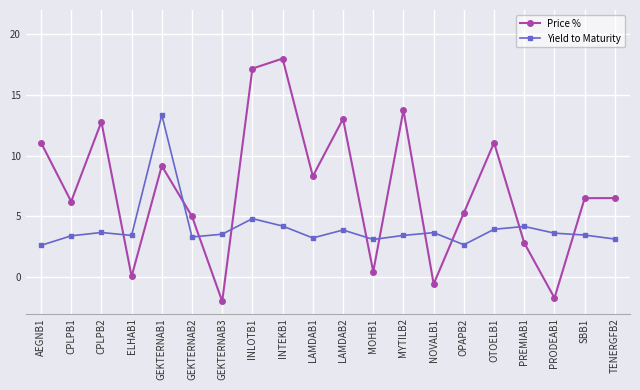

How many values in the Price % series exceed 6?

12